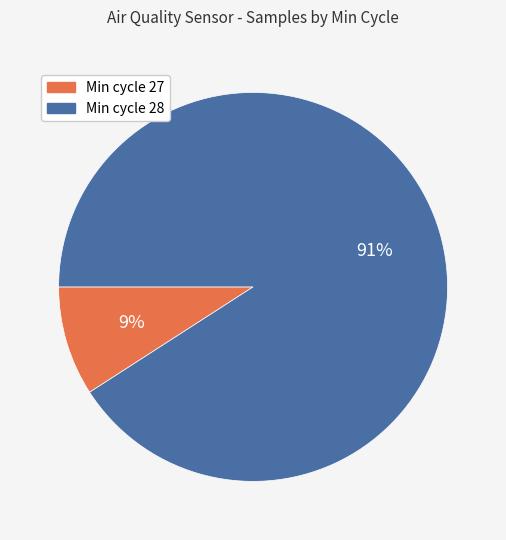

To the nearest percent, what is the average slice percentage?

50%